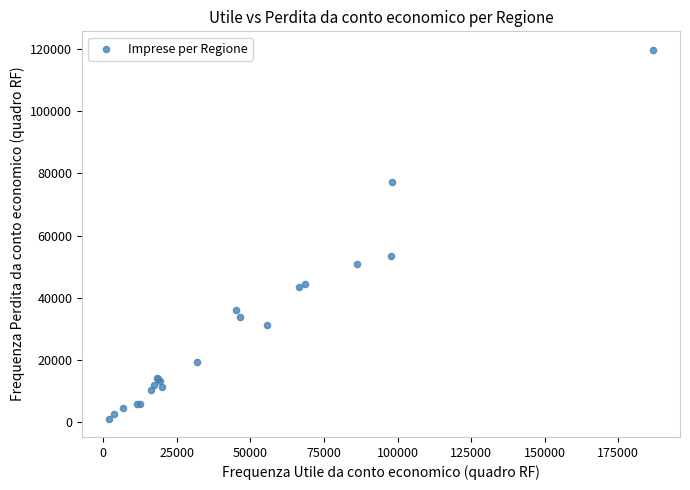

What Y value in the scatter plot is closest to 60477?

53432